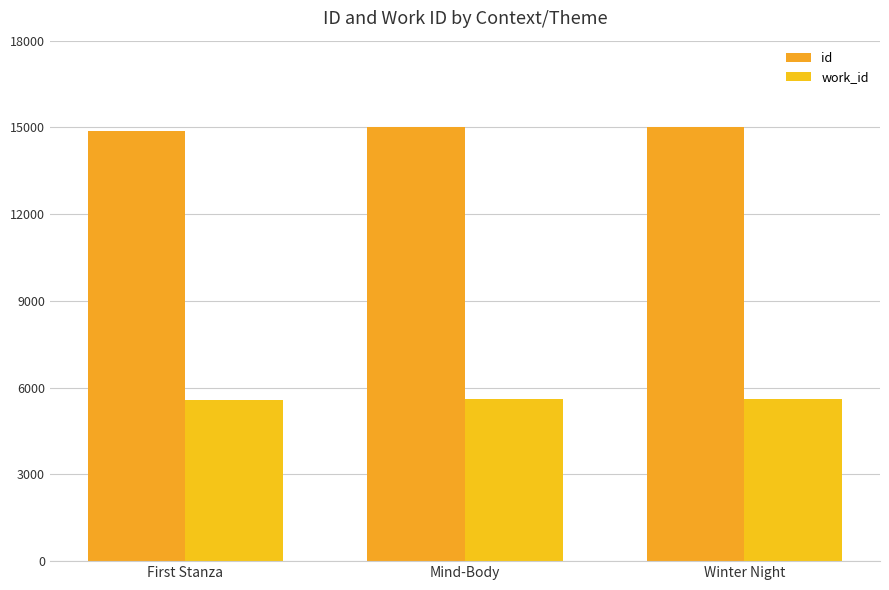

At Mind-Body, list the series in order from smallest to largest.

work_id, id